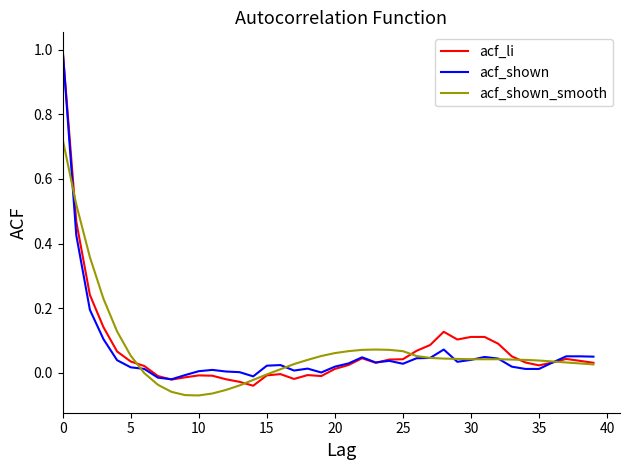

Which series has the widest spread of values?

acf_li